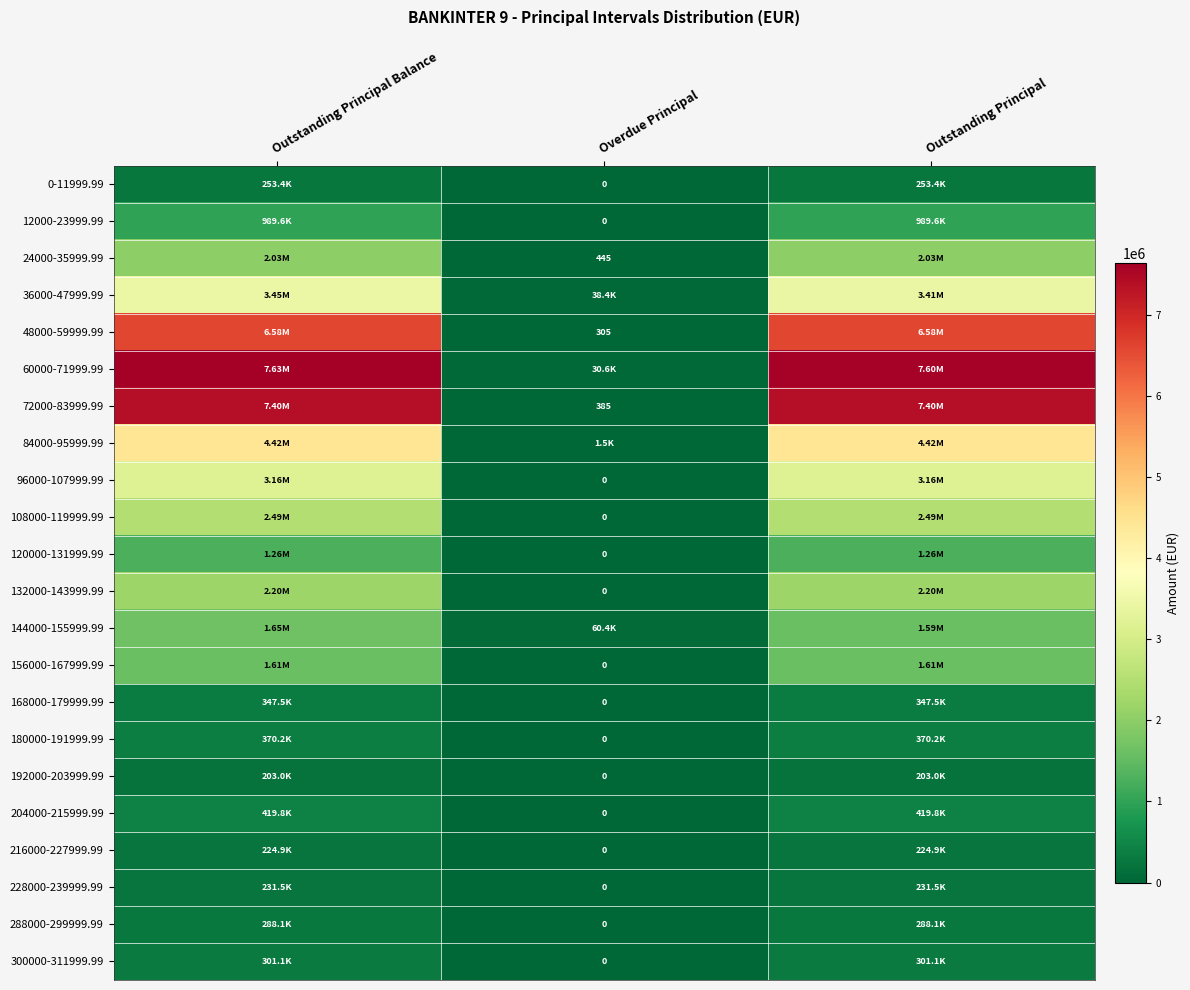

What is the difference between the maximum and minimum values in the 0-11999.99 series?

253409.1